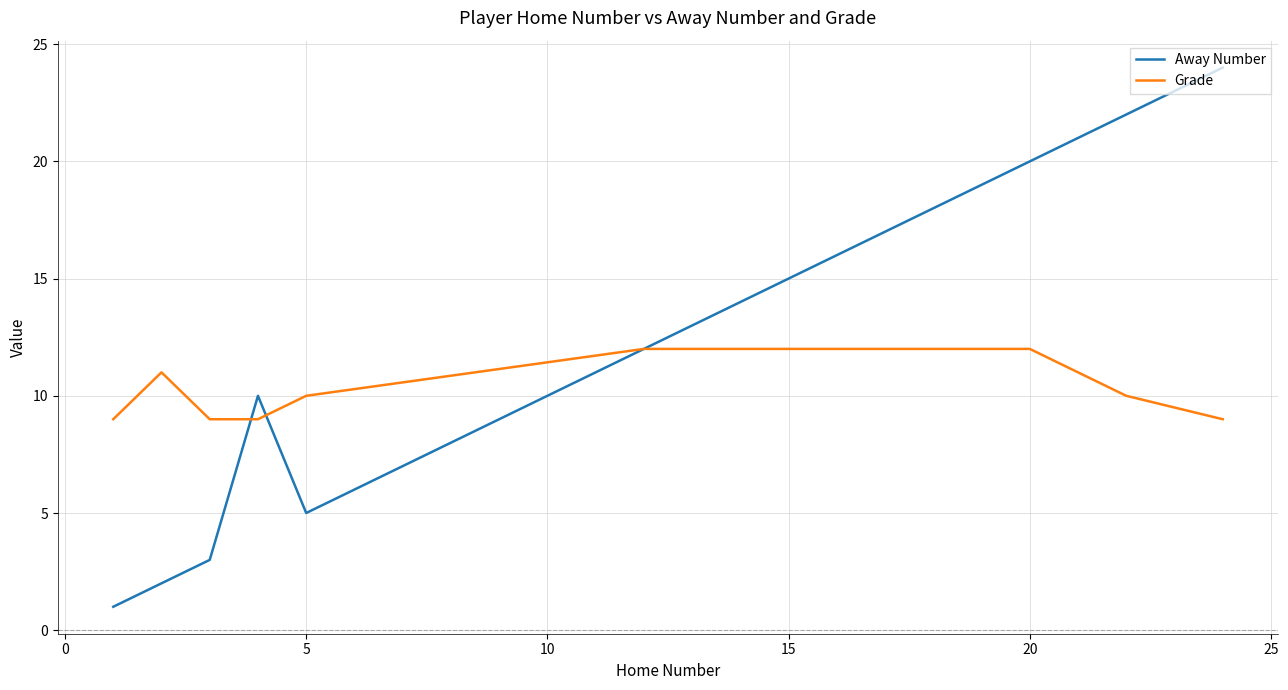

What are all the series names shown in the legend?

Away Number, Grade